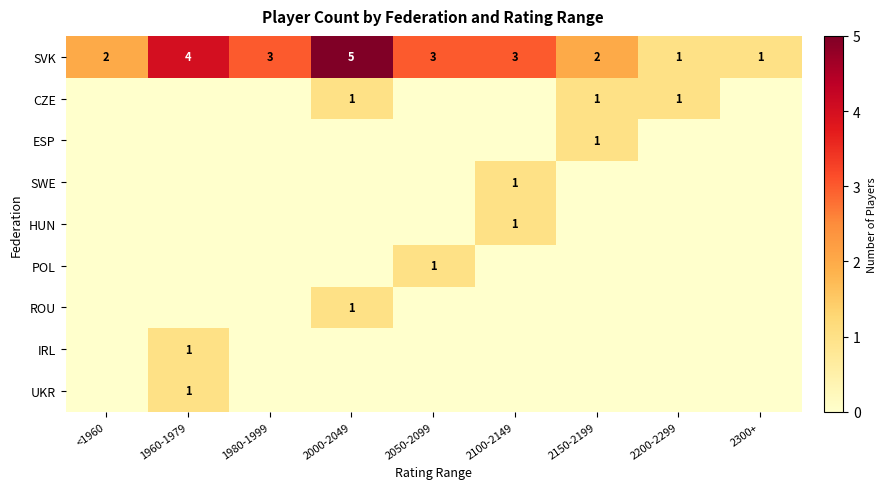

Which has a higher value, 1960-1979 or 2050-2099?

1960-1979